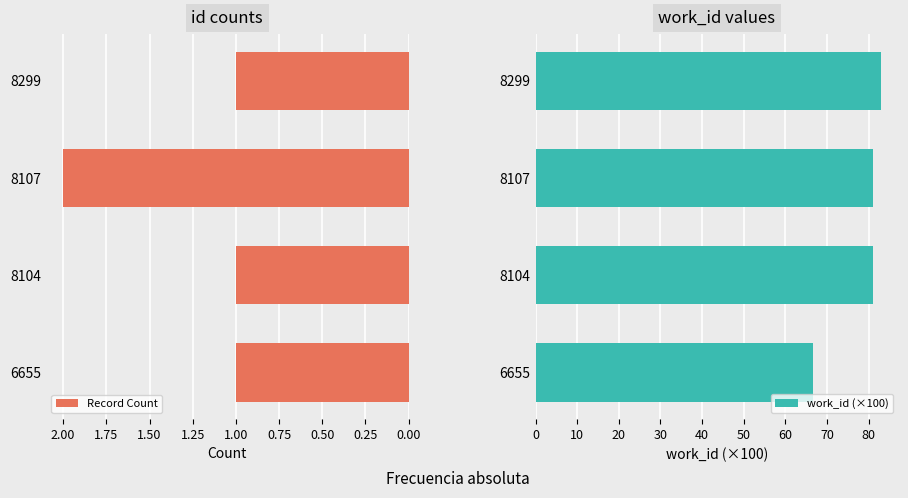

How many Record Count values are between 1 and 2?

4